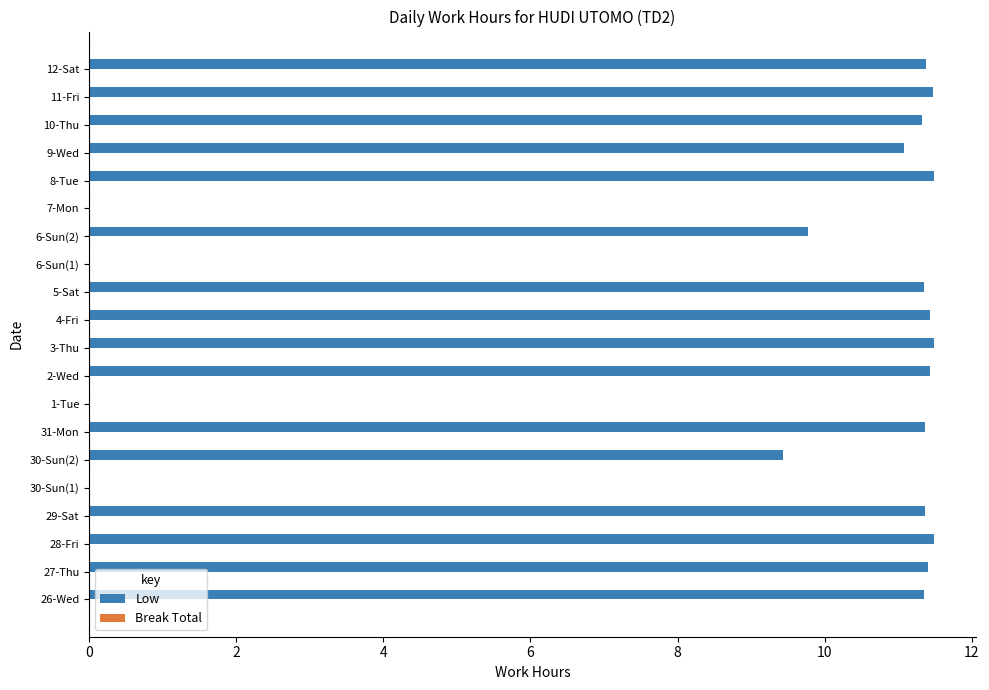

What is the greatest value displayed?

11.5